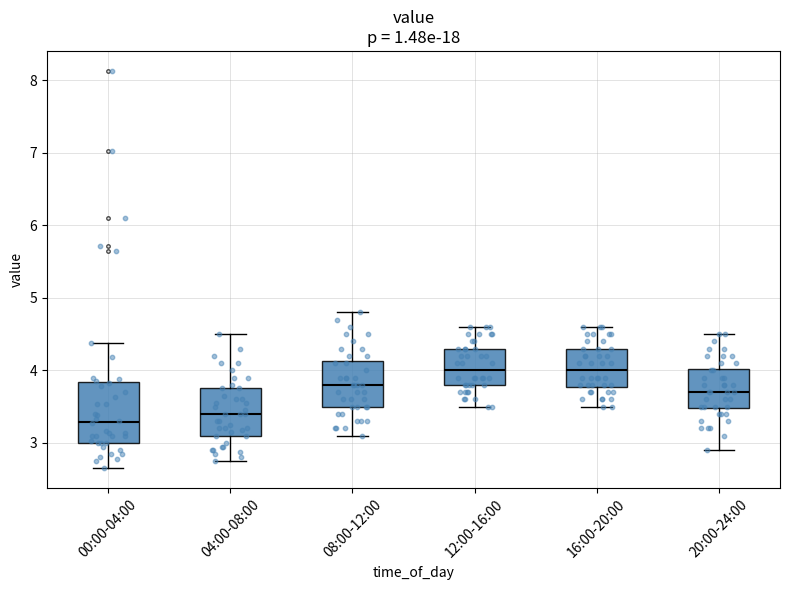

Which box's median line is the lowest?

00:00-04:00